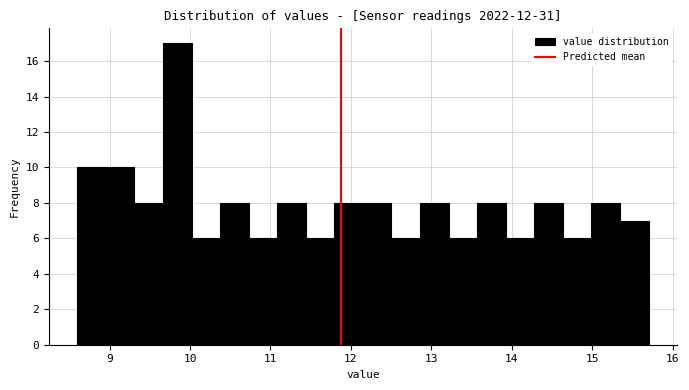

Read against the x-axis, roughly where is the centre of the tallest bar?

9.8